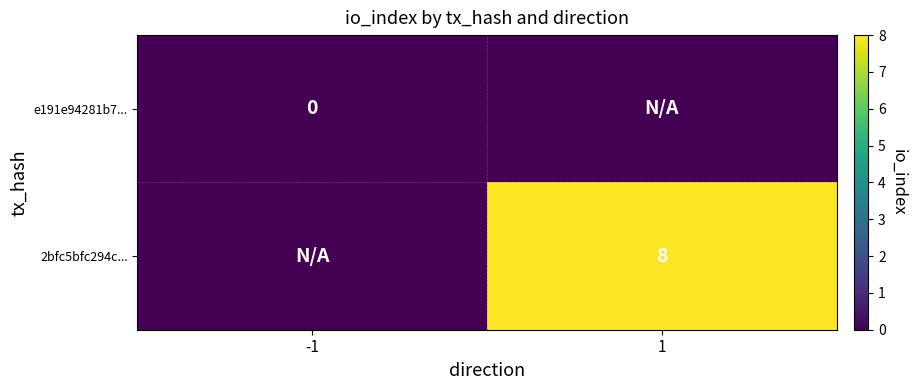

Is it true that 2bfc5bfc294c... equals 11 at 1?

False